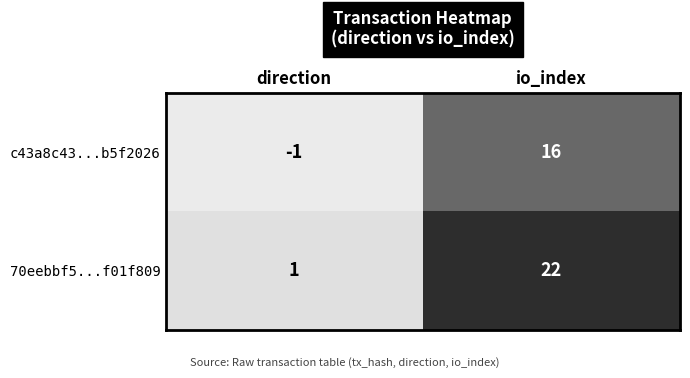

Rank the series at io_index from lowest to highest value.

c43a8c43...b5f2026, 70eebbf5...f01f809